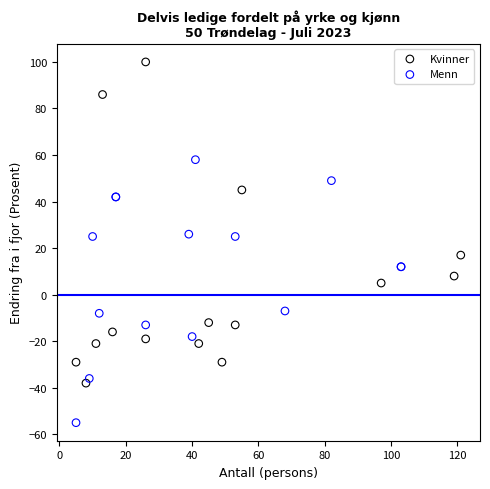

Which series has the widest spread of Y values?

Kvinner